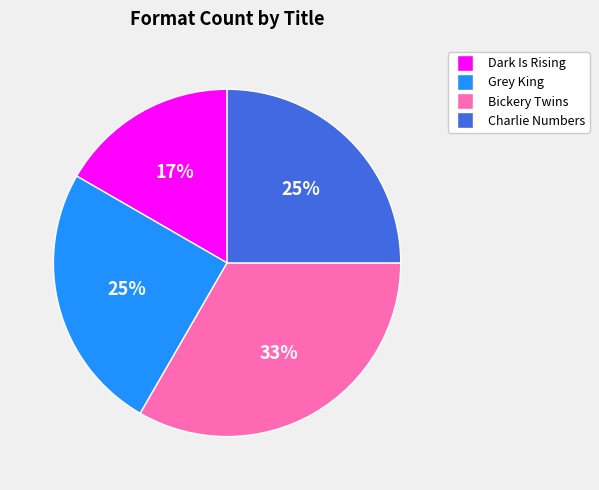

How many slices are in this pie chart?

4